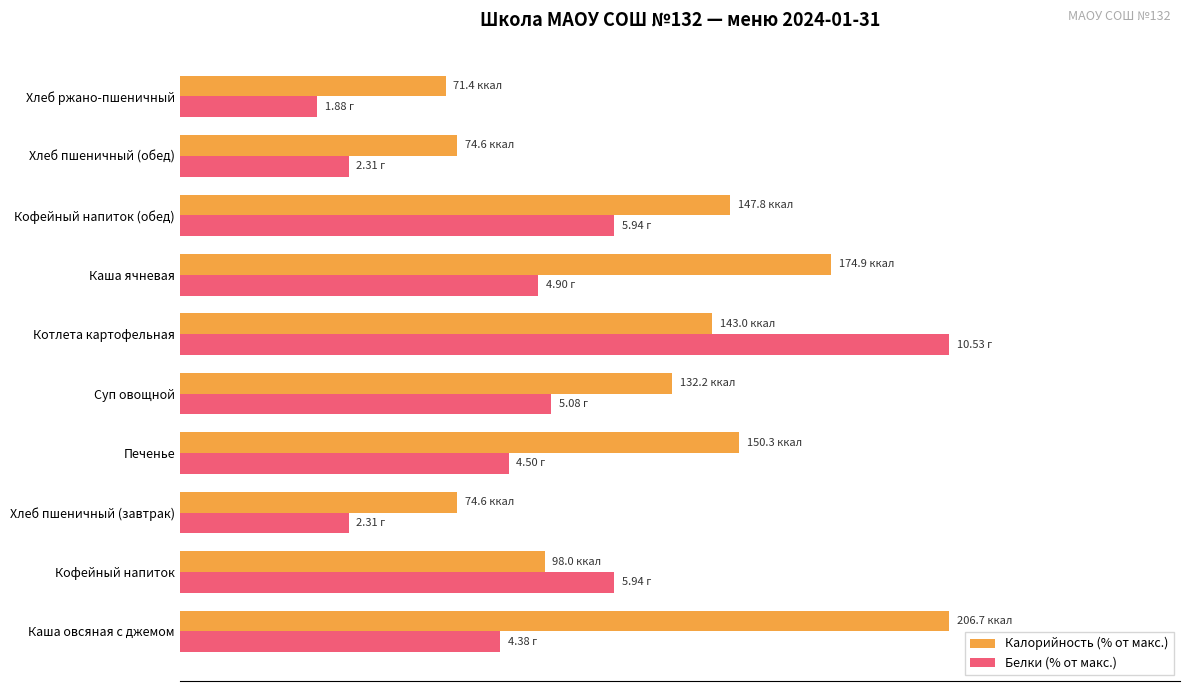

What is the difference between the maximum and second lowest values in the Белки (% от макс.) series?

78.1